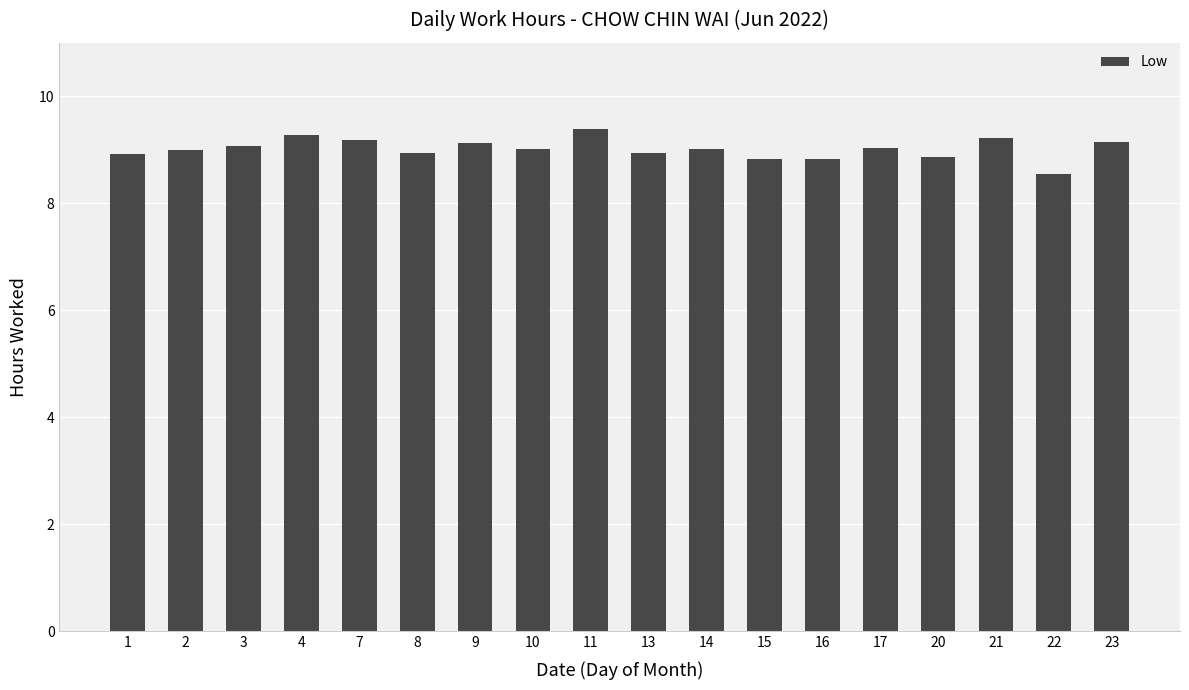

Is it true that the value at 1 is 8.9?

True